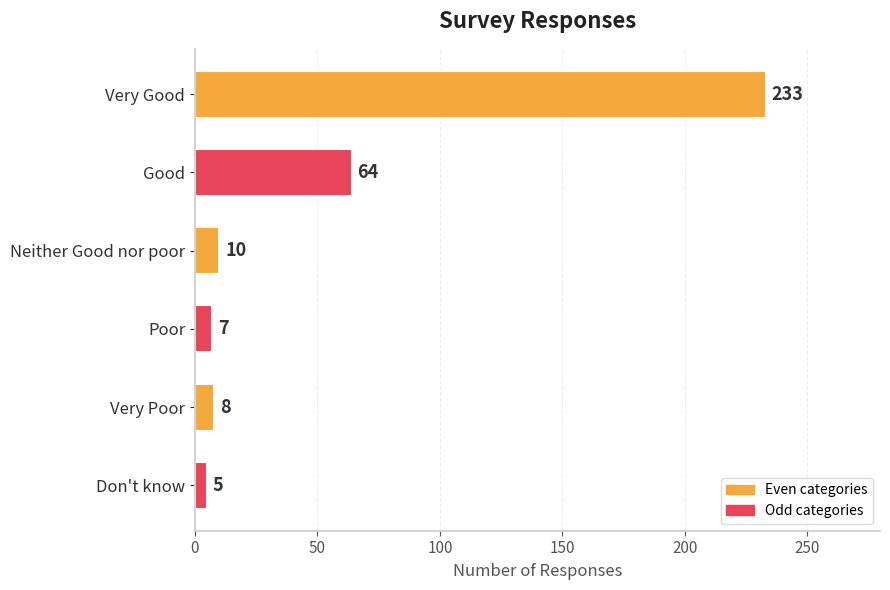

Reading top to bottom, list all the values displayed in this chart.

Very Good=233	Good=64	Neither Good nor poor=10	Poor=7	Very Poor=8	Don't know=5